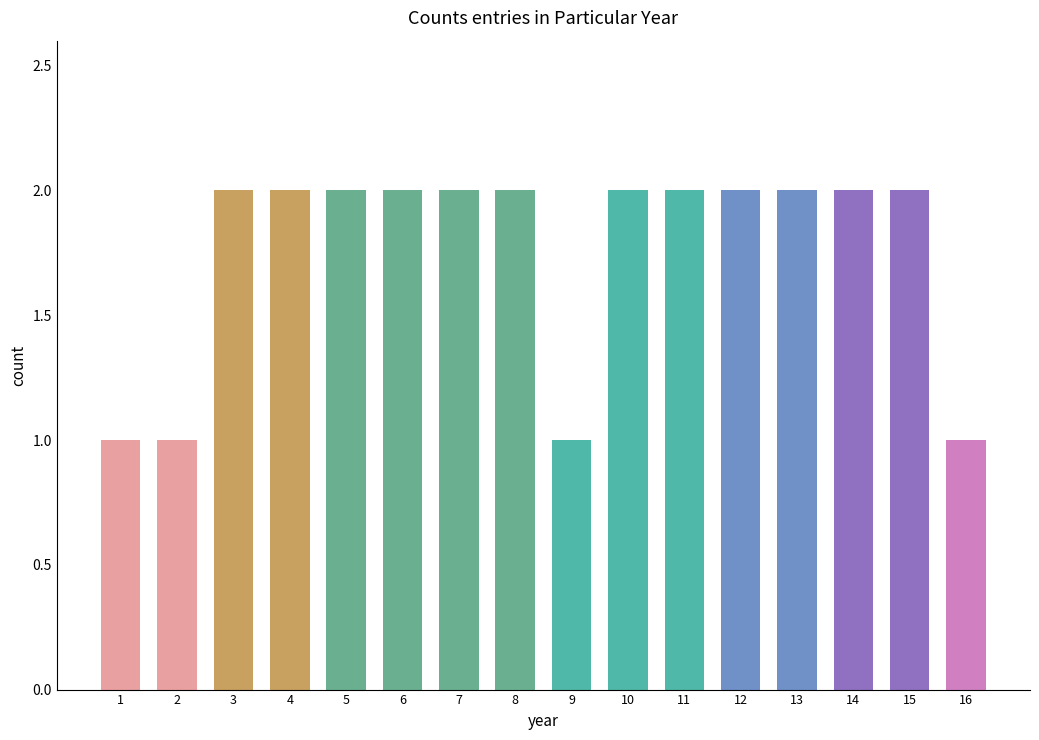

What is the change in value from 9 to 15?

+1